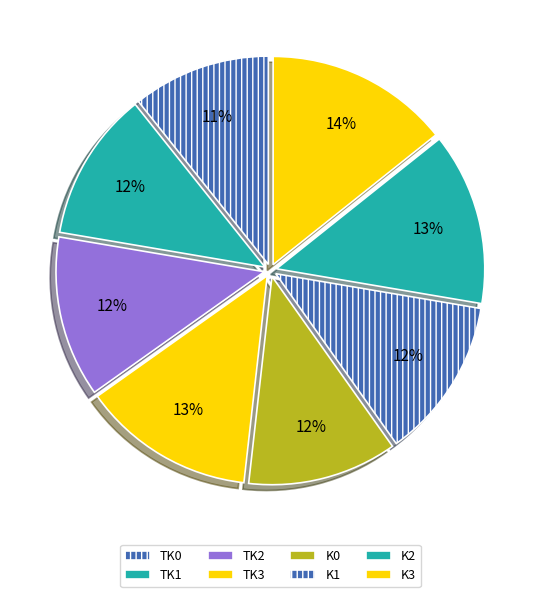

What is the largest slice in the pie chart?

K3